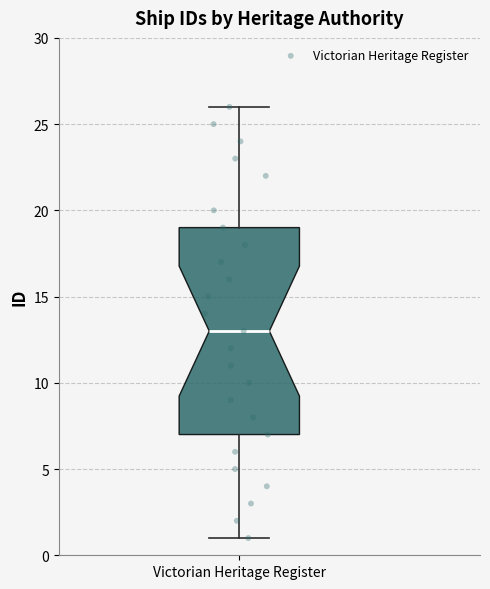

Read this box plot against the y-axis: the position of the median line, the range covered by the box, and the ends of both whiskers. The values are not printed on the chart, so give them approximately, as read against the axis.

median 13, box 7 to 19, whiskers 1 to 26